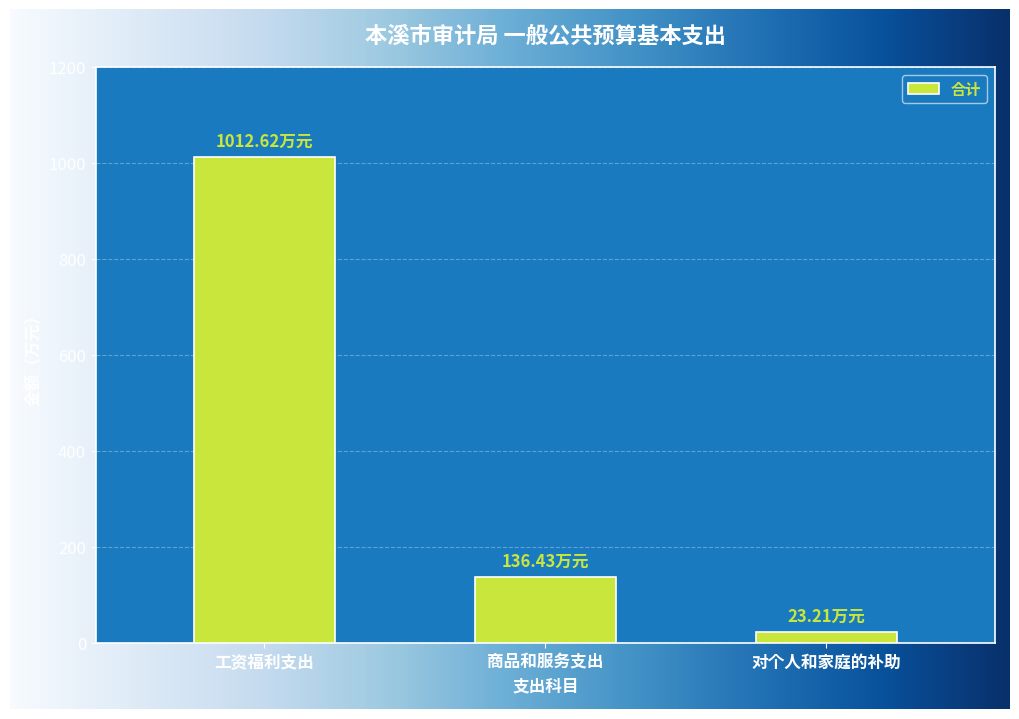

What is the label of the 3rd bar from the left?

对个人和家庭的补助